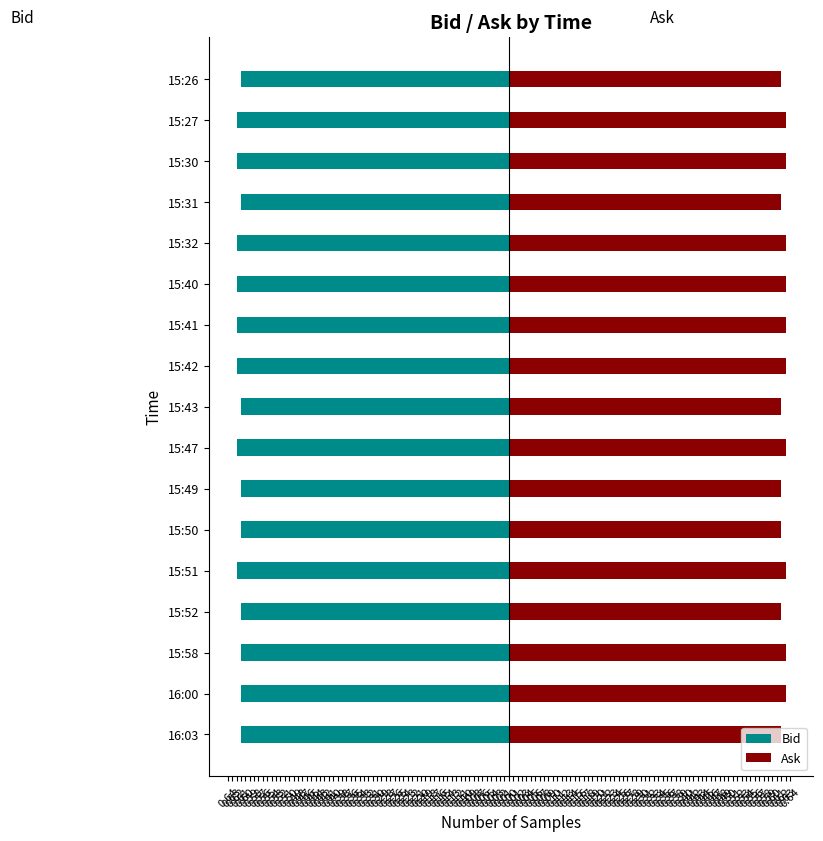

Which series has the largest range (max minus min)?

Bid